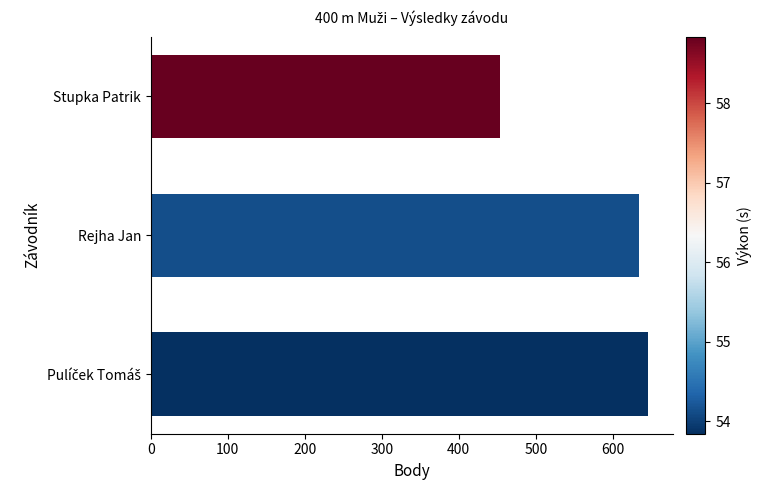

Which category has the lowest value across all series?

Stupka Patrik